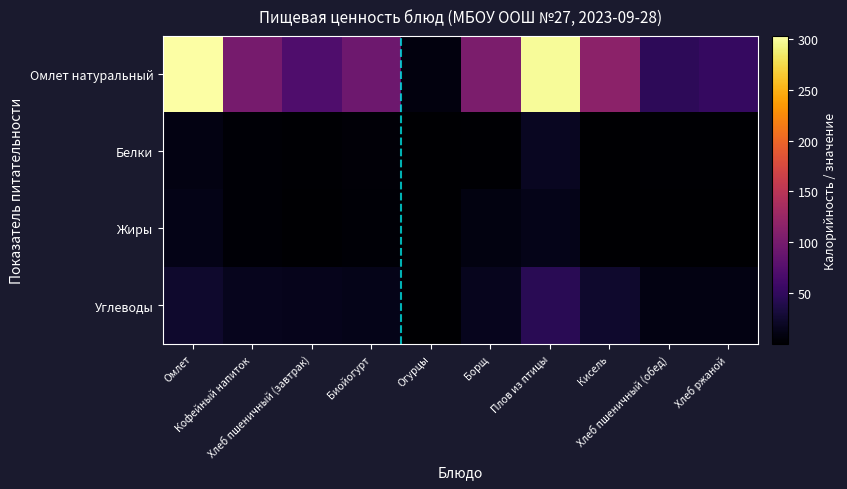

Rank the series by their maximum value, from highest to lowest.

Омлет натуральный, Углеводы, Белки, Жиры